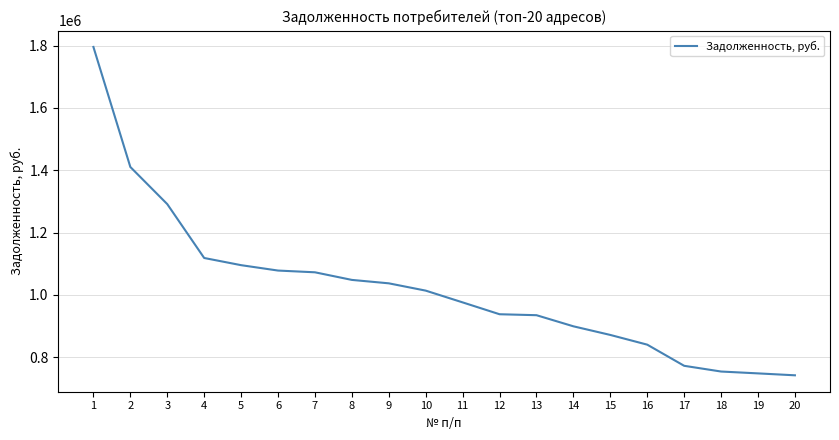

The value at 7 is 1072460.5. True or false?

True